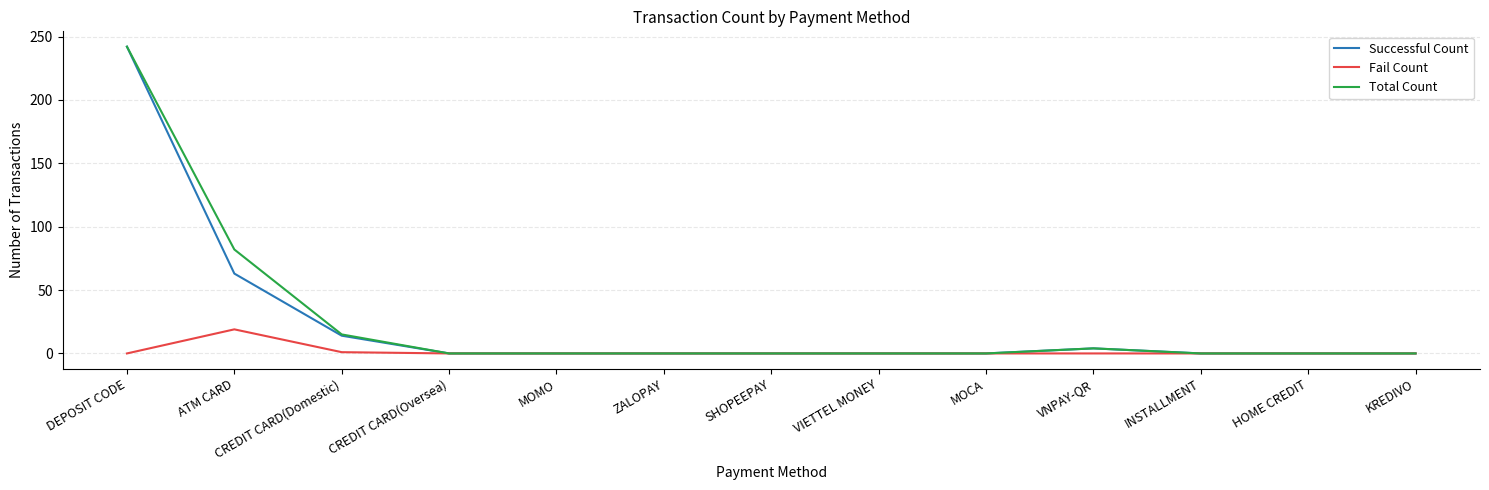

At which category is the sum across all series the highest?

DEPOSIT CODE